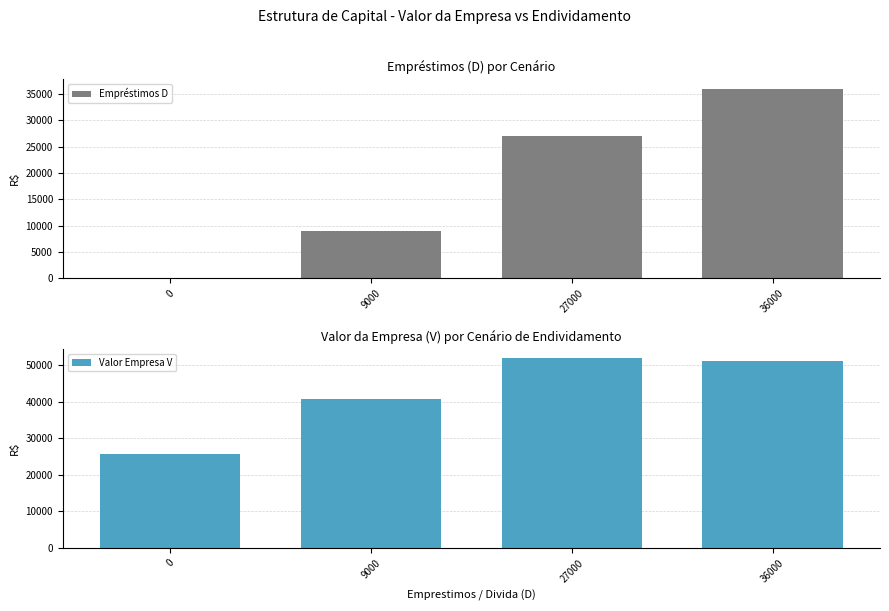

Reading right to left, what are all the values shown in this chart?

Empréstimos D: 36000=36000.0	27000=27000.0	9000=9000.0	0=0.0
Valor Empresa V: 36000=51157.9	27000=51918.8	9000=40800.0	0=25714.3